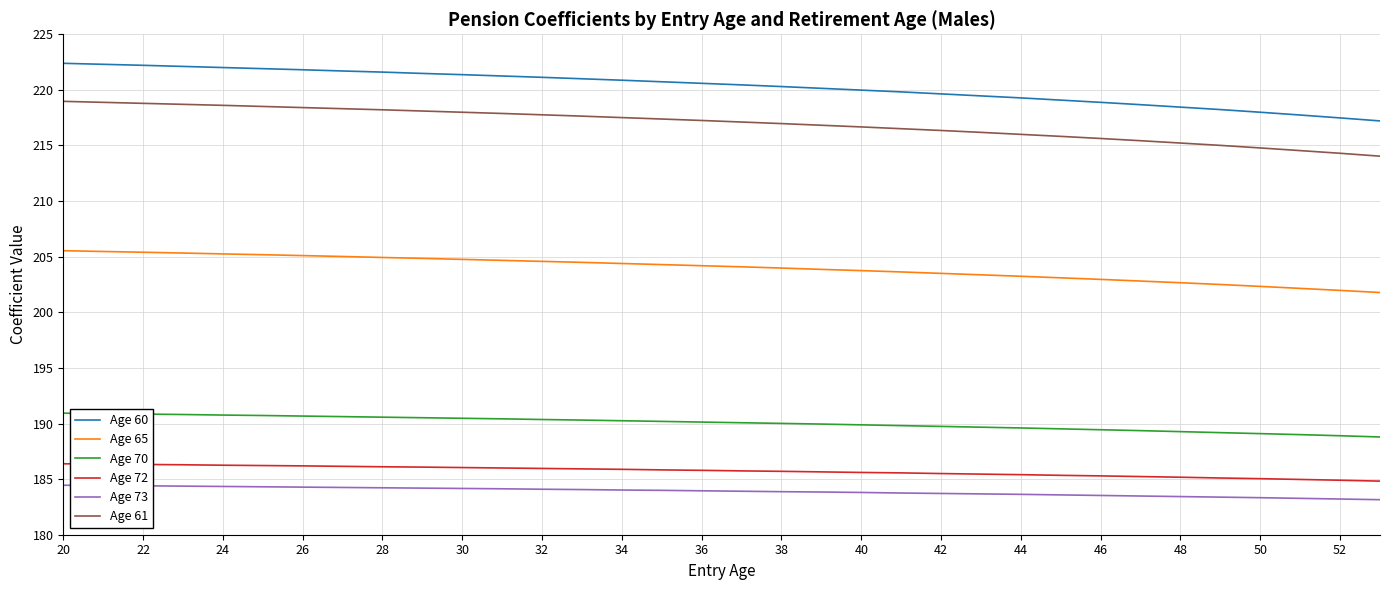

Which series has the largest range (max minus min)?

Age 60